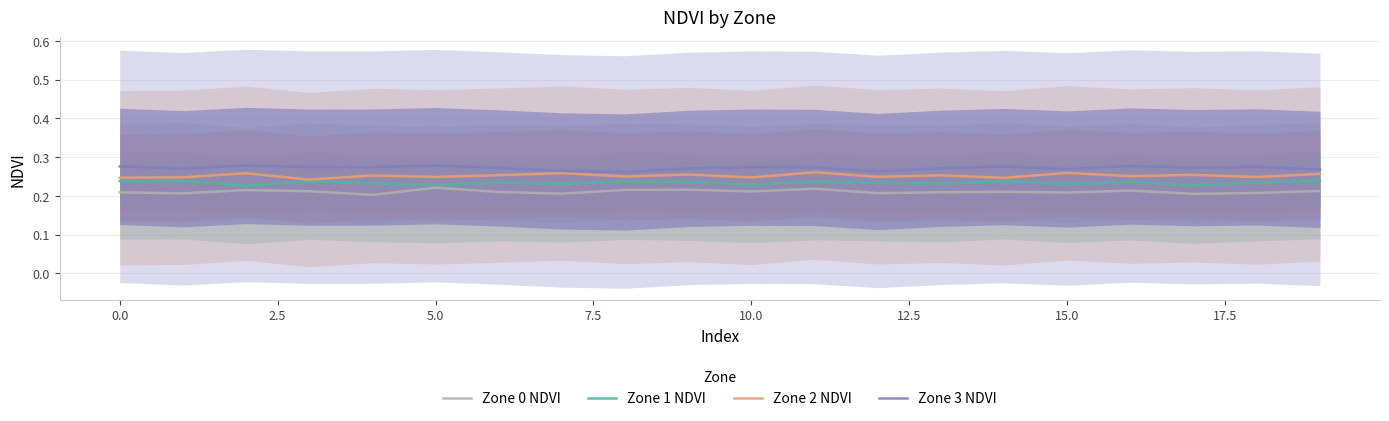

Is it true that Zone 2 NDVI equals 0.4 at 10.0?

False